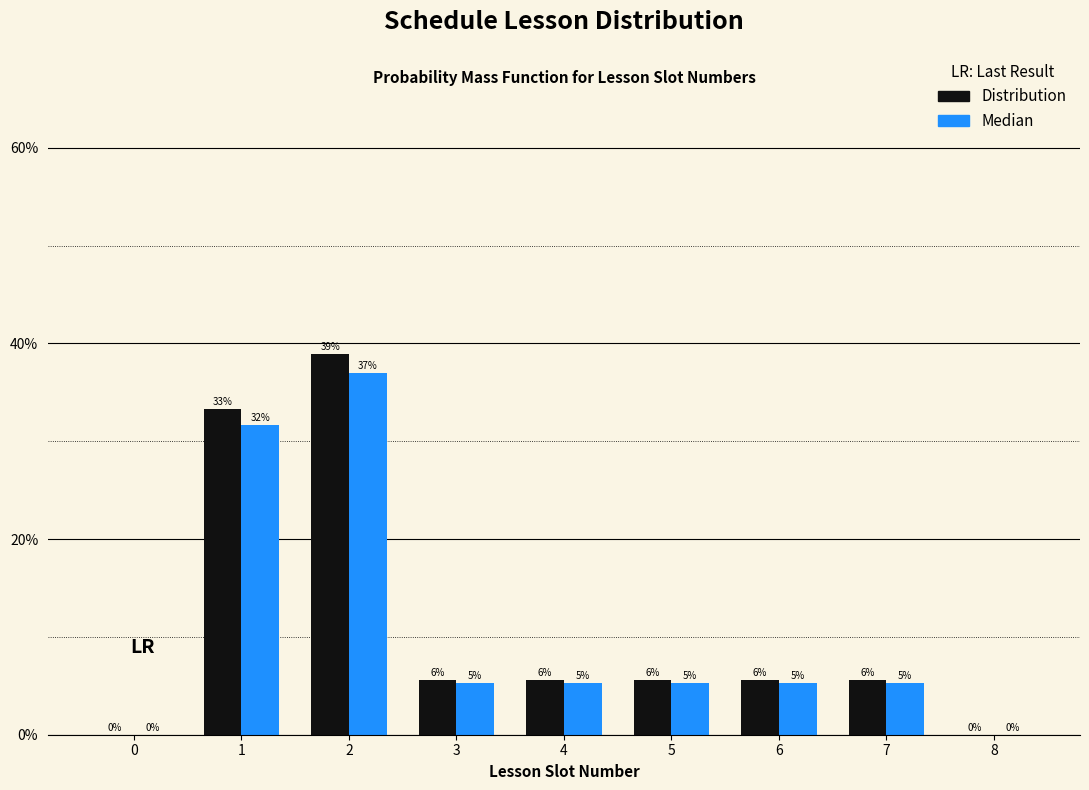

Are the bars horizontal?

No